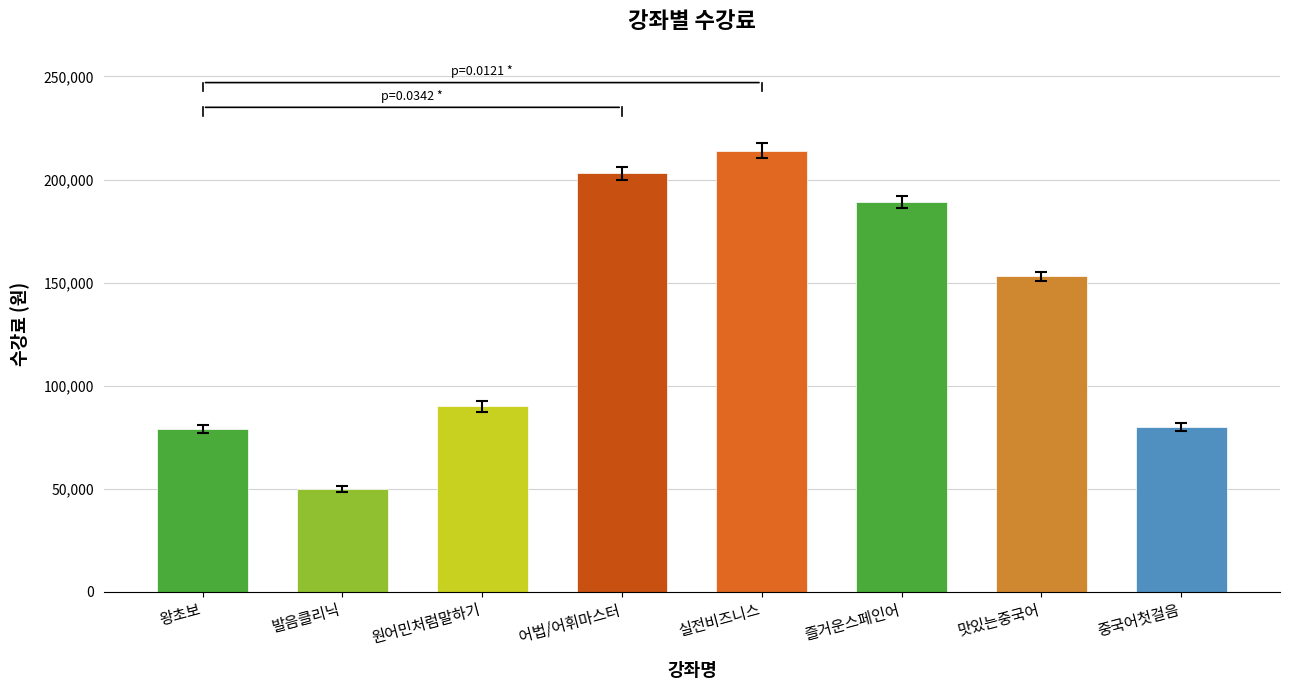

What is the ratio of the value at 중국어첫걸음 to the value at 실전비즈니스?

0.4